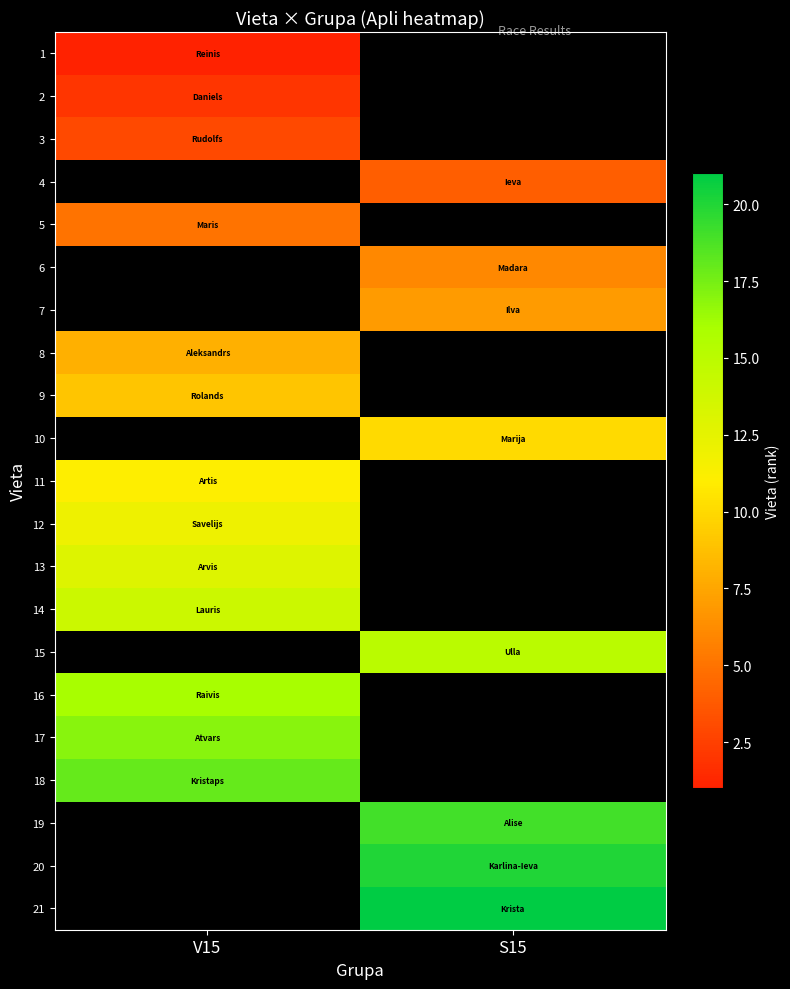

At how many categories does at least one series exceed 18?

1